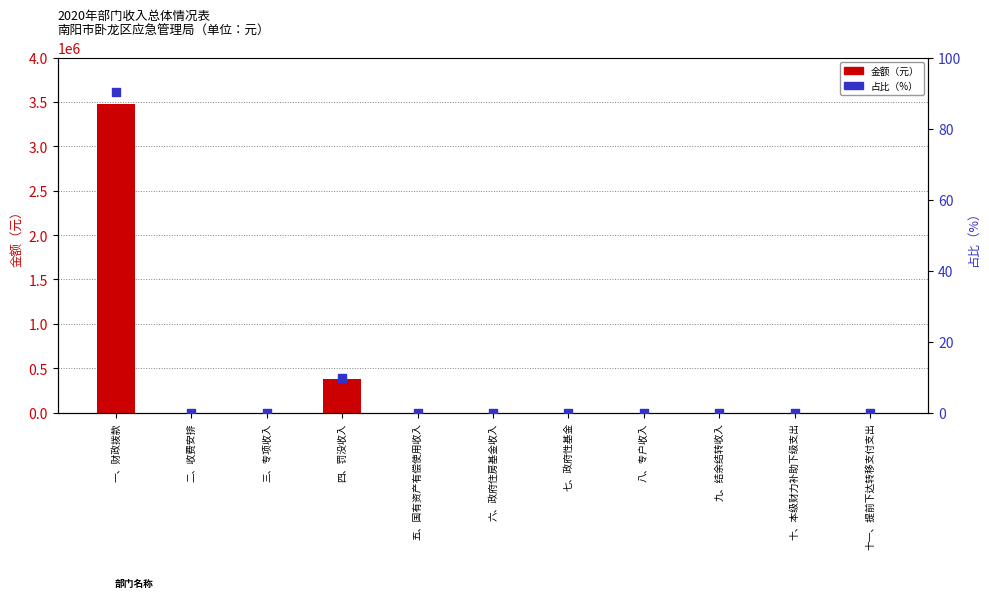

What are all the series names shown in the legend?

金额（元）, 占比（%）